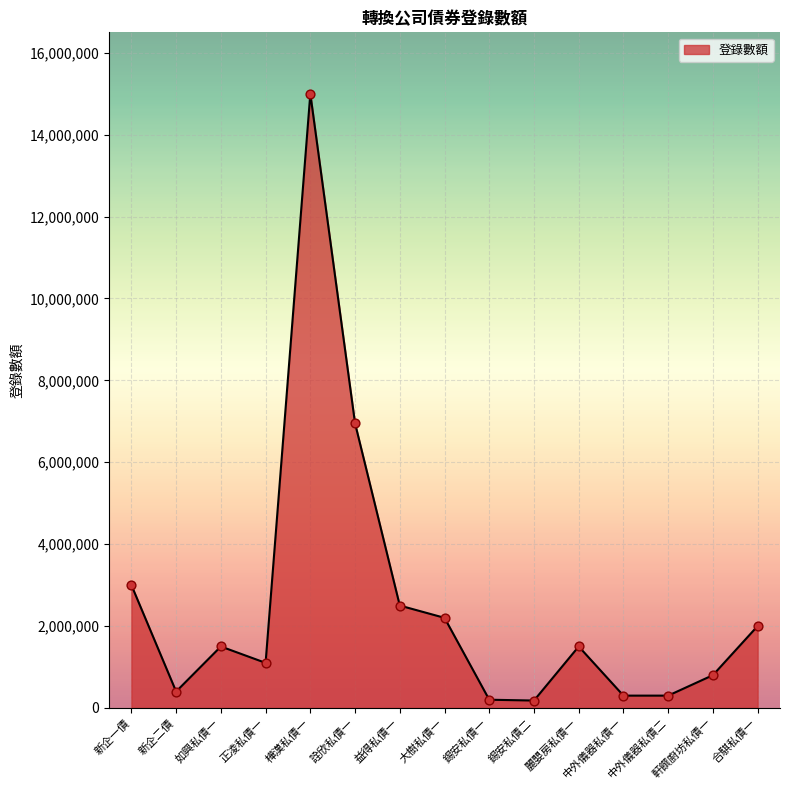

What is the change in value from 如興私債一 to 大樹私債一?

+700000